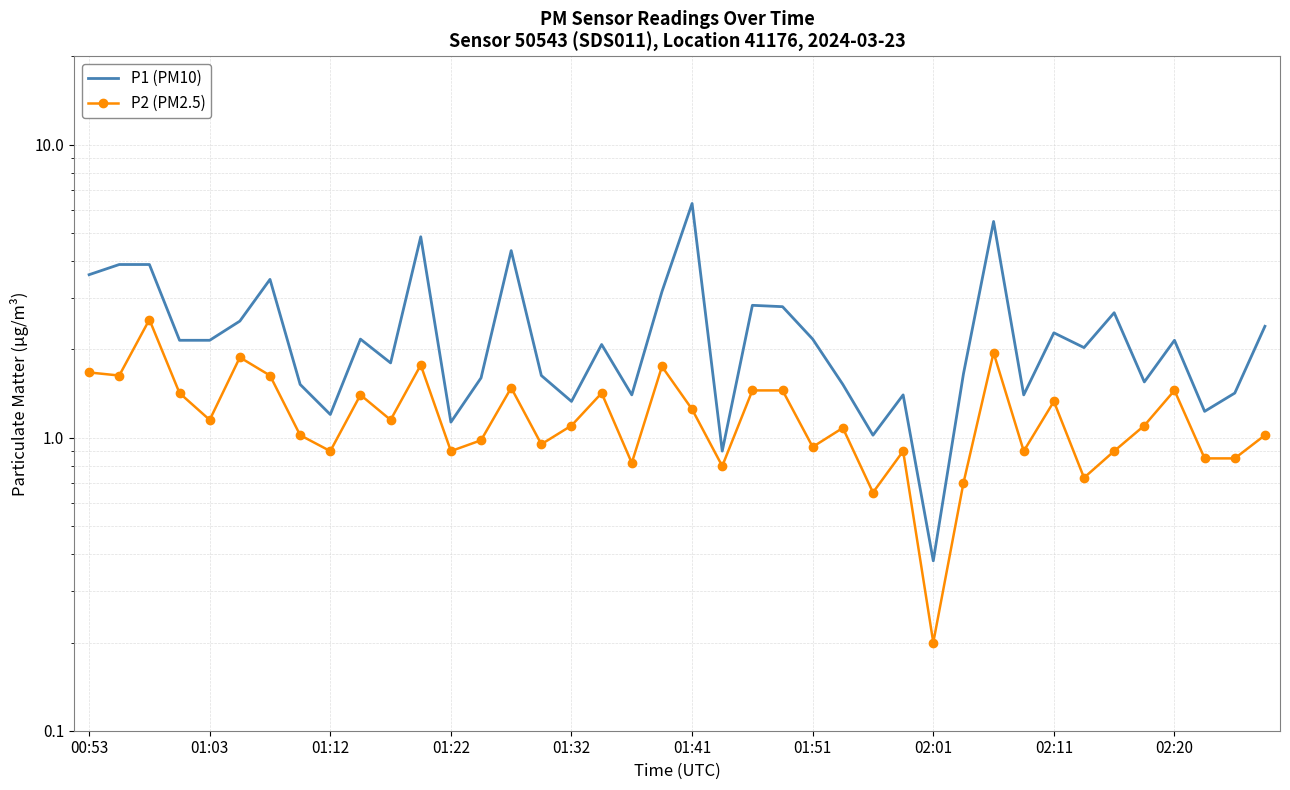

True or false: P1 (PM10) and P2 (PM2.5) intersect in this chart.

False